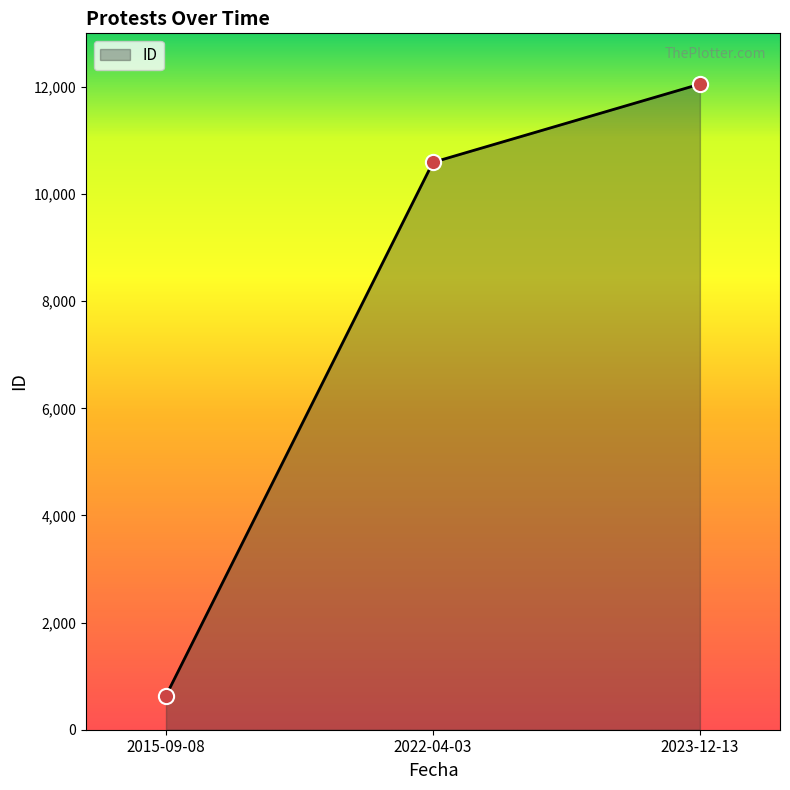

What is the ratio of the value at 2015-09-08 to the value at 2022-04-03?

0.1